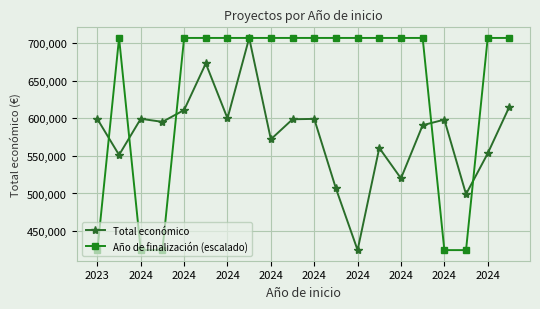

Rank the series by their average value, from highest to lowest.

Año de finalización (escalado), Total económico